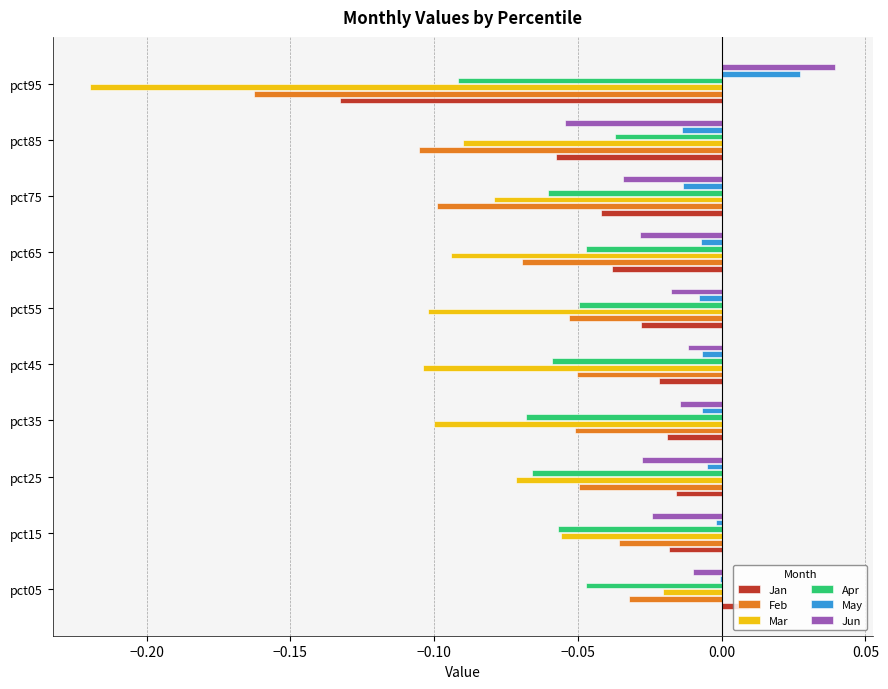

True or false: Jan has a value of -0.0 at pct85.

False